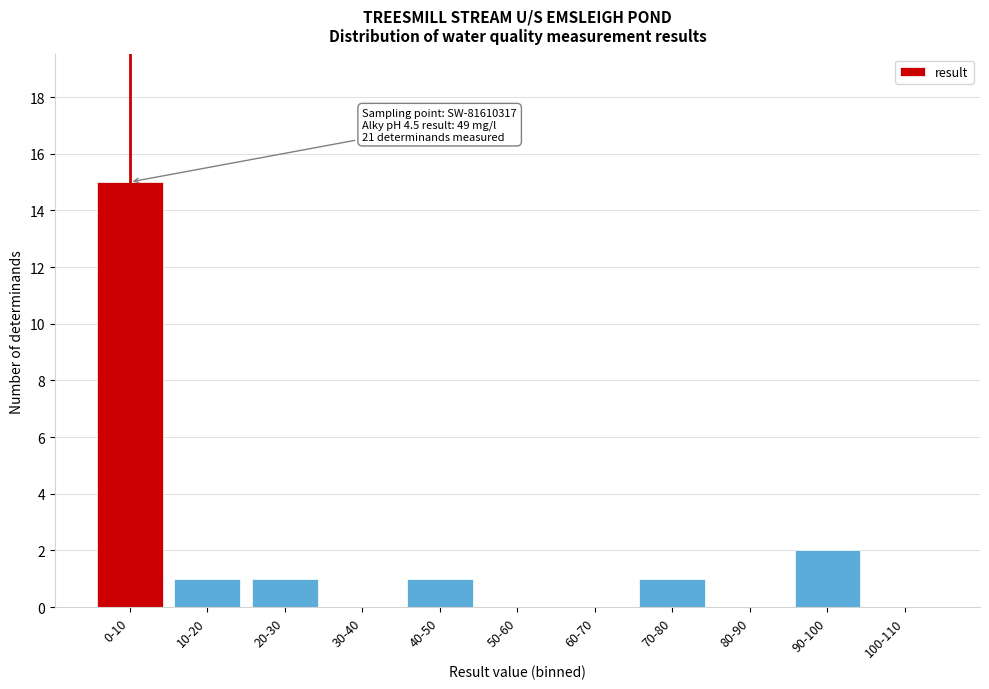

Reading left to right, list all the values displayed in this chart.

0-10=15	10-20=1	20-30=1	30-40=0	40-50=1	50-60=0	60-70=0	70-80=1	80-90=0	90-100=2	100-110=0